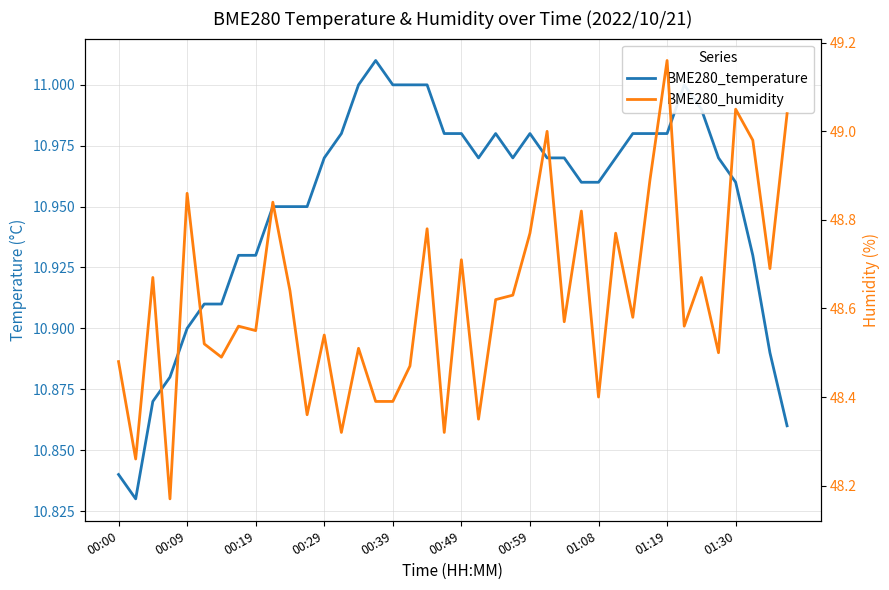

What is the maximum value for BME280_humidity?

49.2